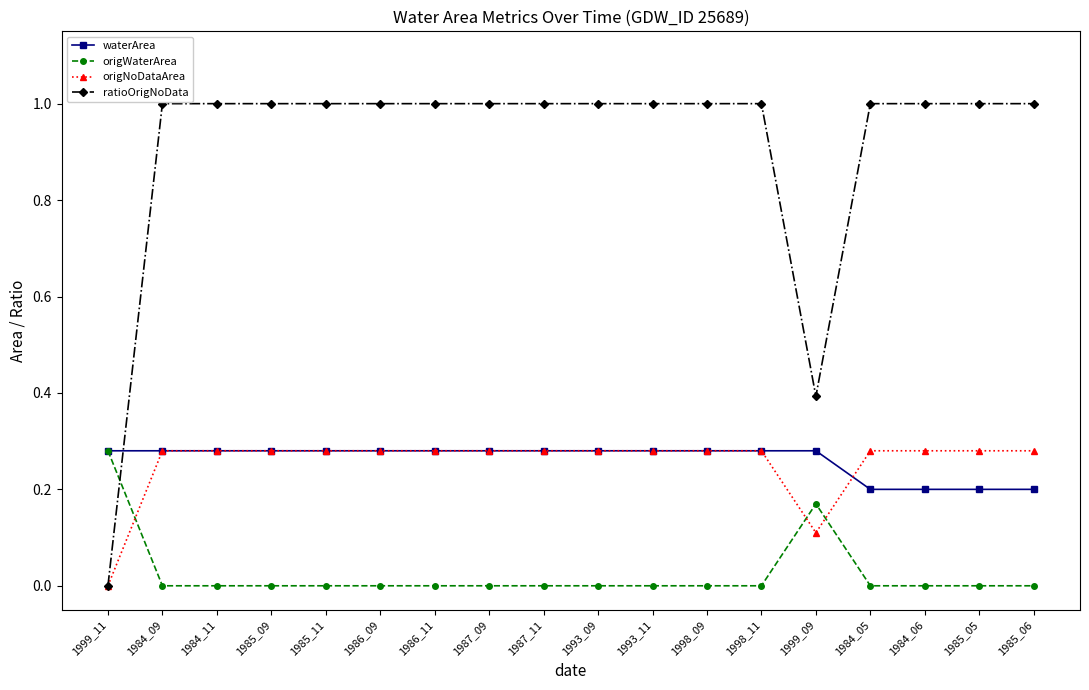

What is the label of the 2nd point from the right?

1985_05